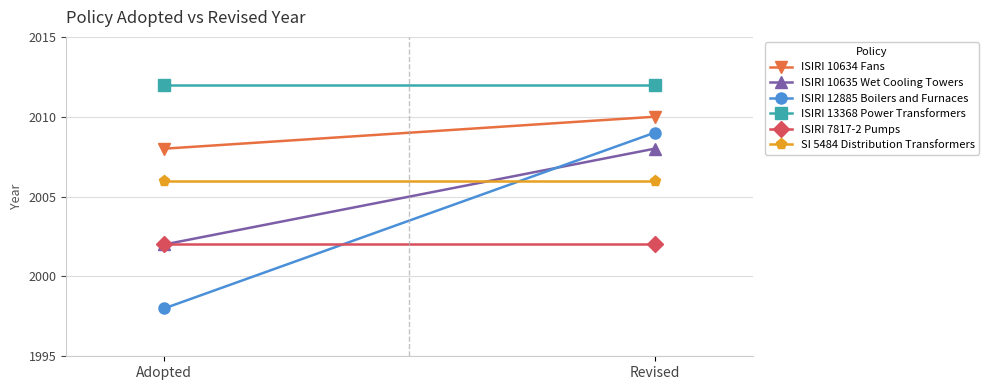

Count the number of categories in the chart.

2